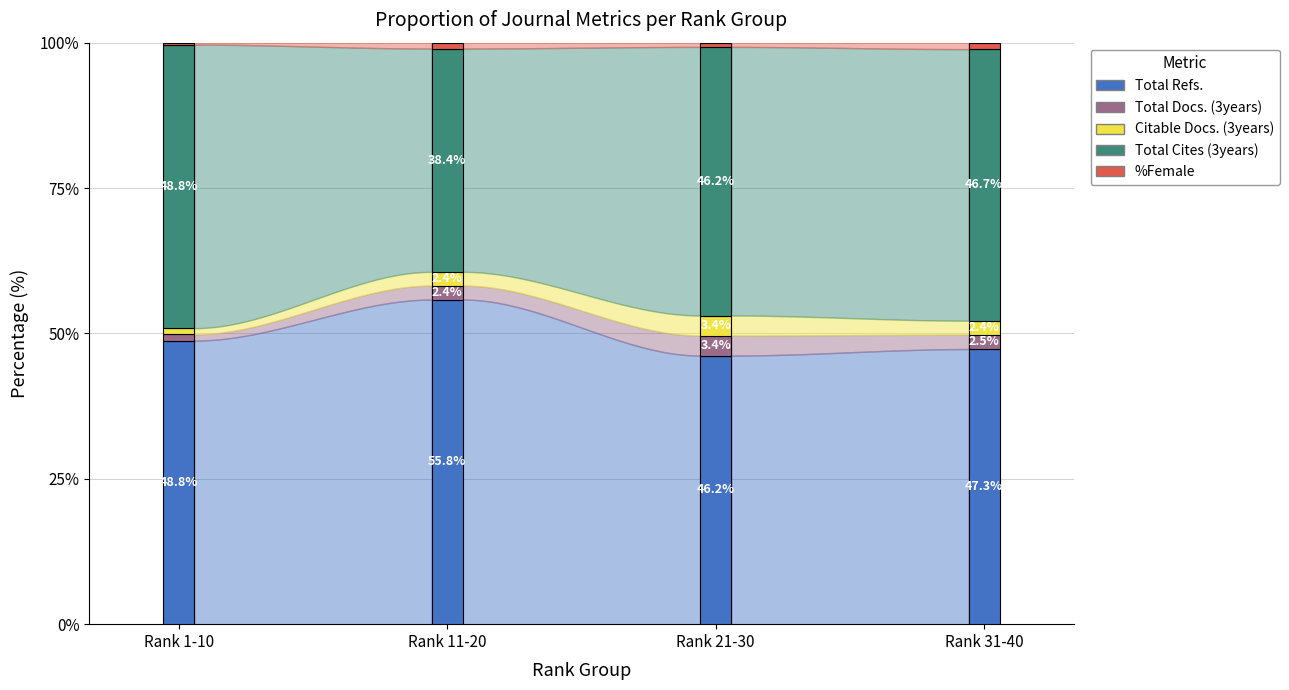

What is the total value across all series at Rank 11-20?

100.0